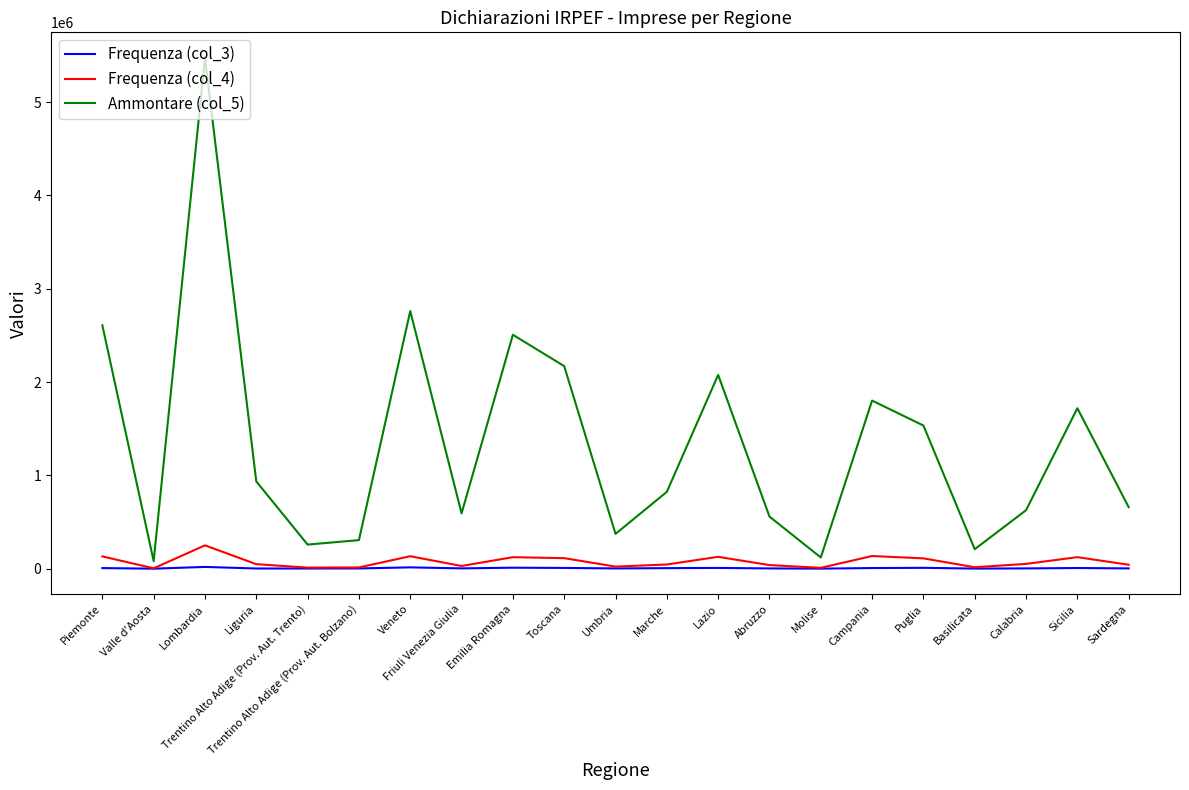

True or false: Ammontare (col_5) and Frequenza (col_4) cross at least once.

False